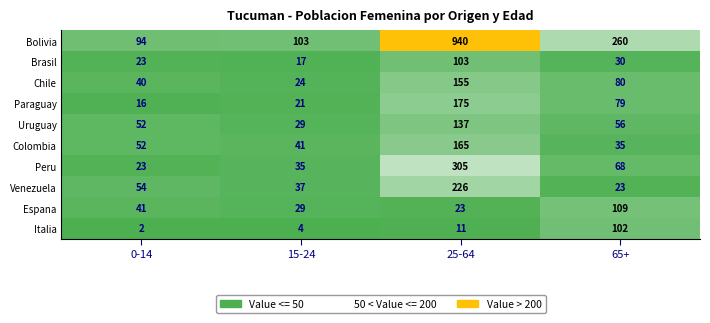

The Bolivia series shows 940 at 25-64. True or false?

True